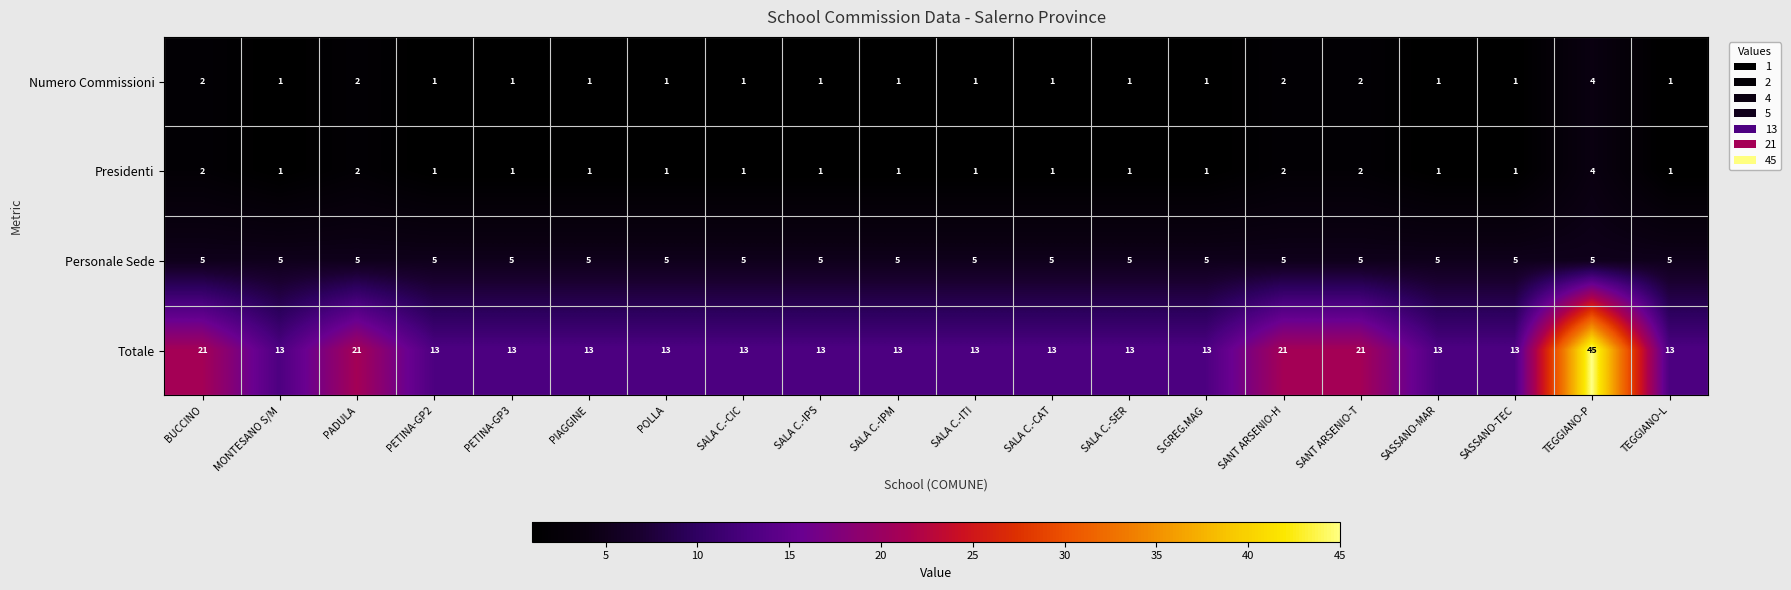

What is the total value across all series at TEGGIANO-L?

20